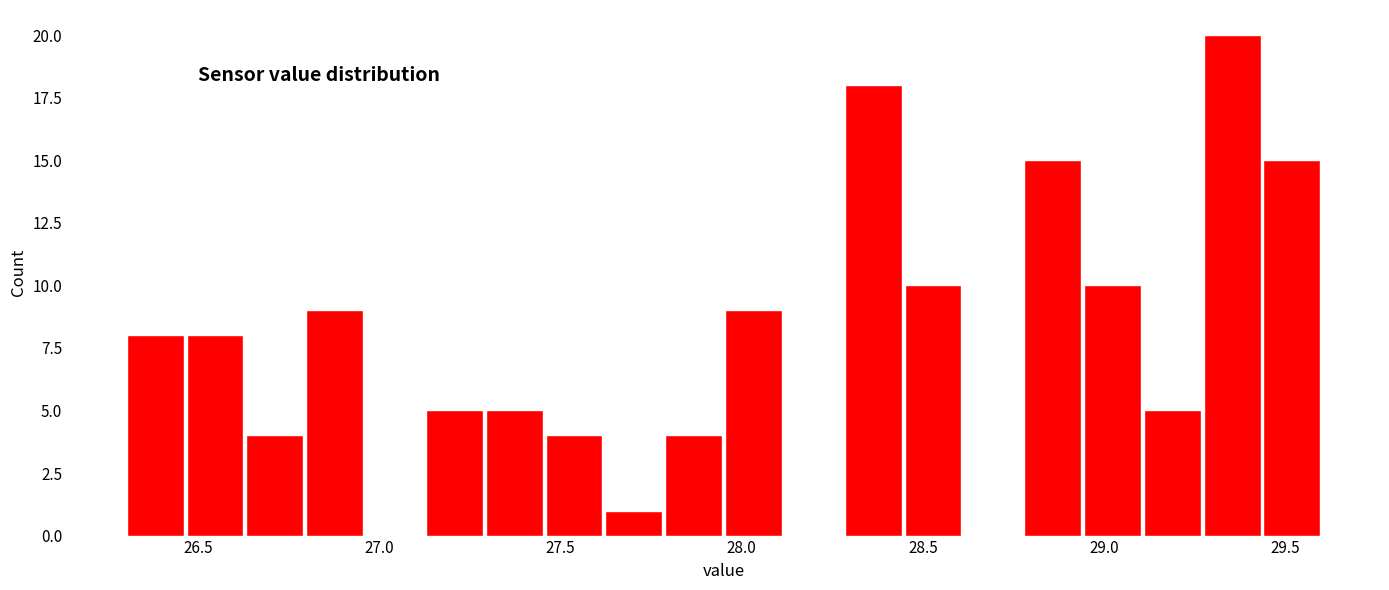

Read against the x-axis, roughly where is the centre of the tallest bar?

29.35